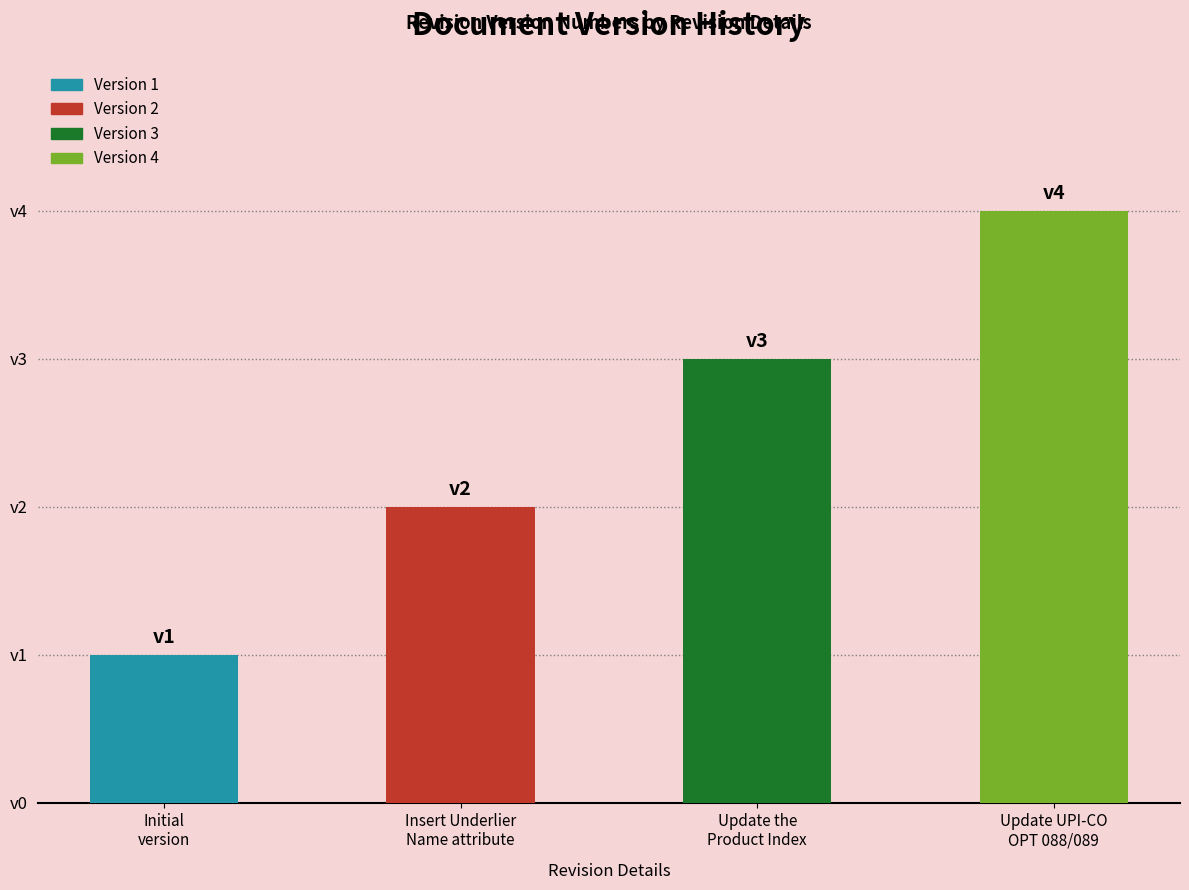

The chart shows a value of 1 at Initial
version. True or false?

True